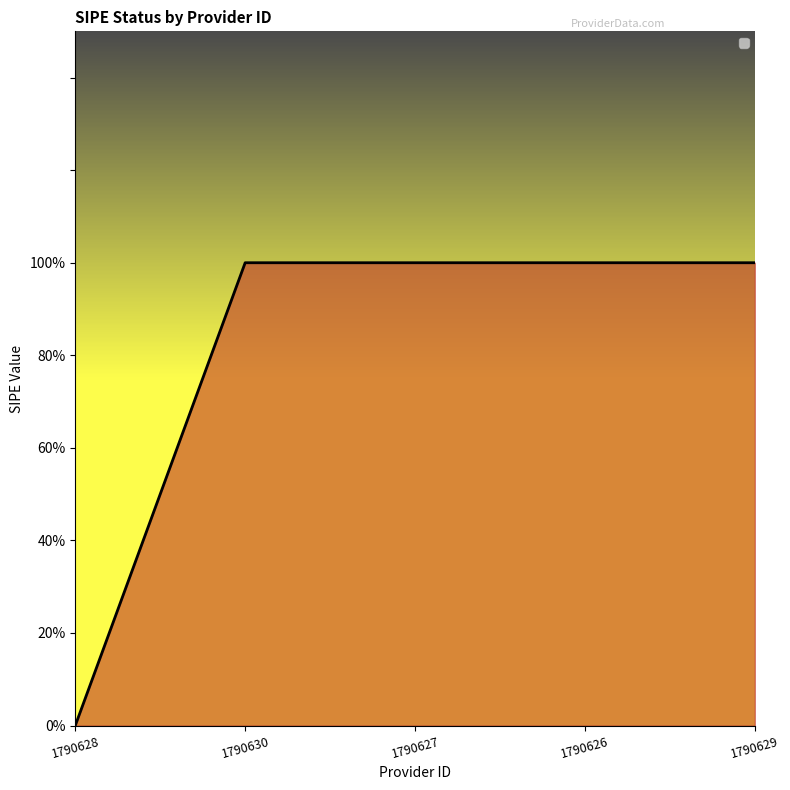

List the labels in order of value, largest first.

1790630, 1790627, 1790626, 1790629, 1790628